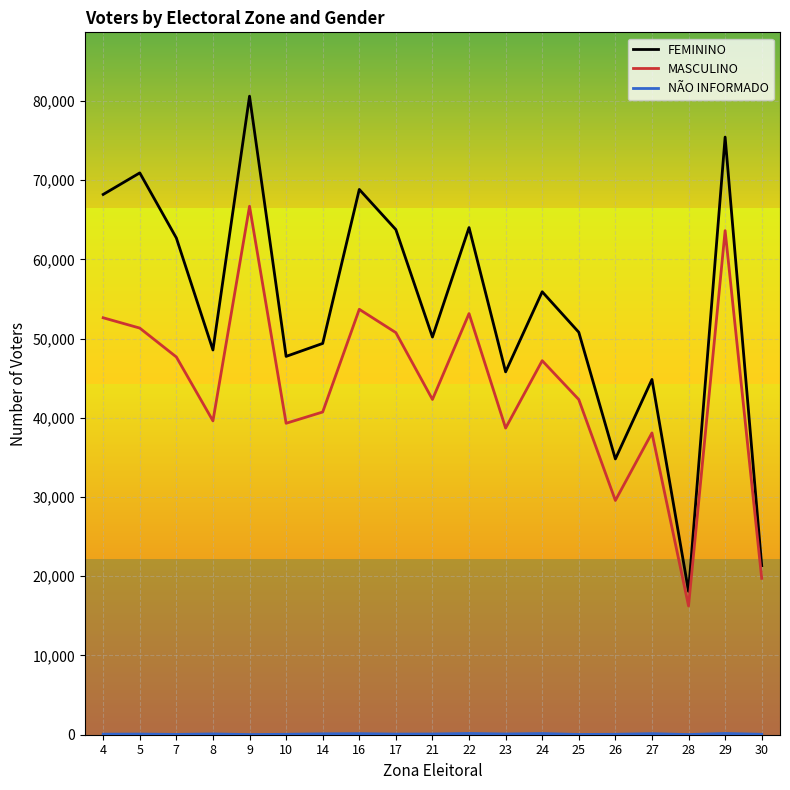

The value of FEMININO at 29 is 75422. True or false?

True